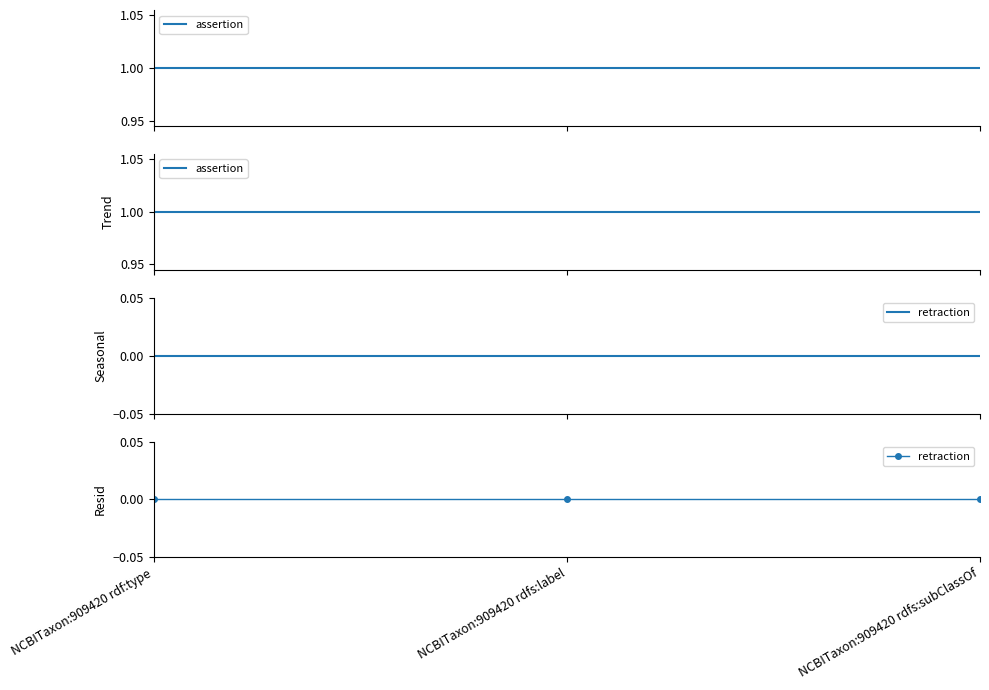

What position from the left is NCBITaxon:909420 rdfs:label?

2